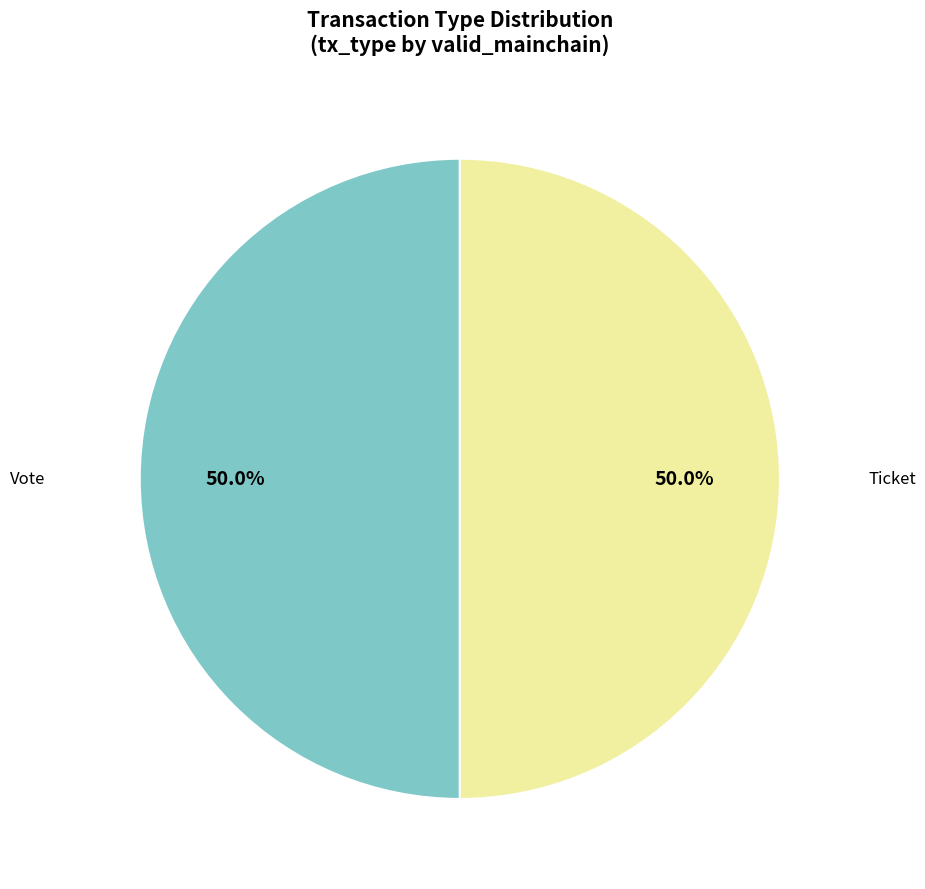

What is the smallest slice in the pie chart?

Ticket (io_index=0)